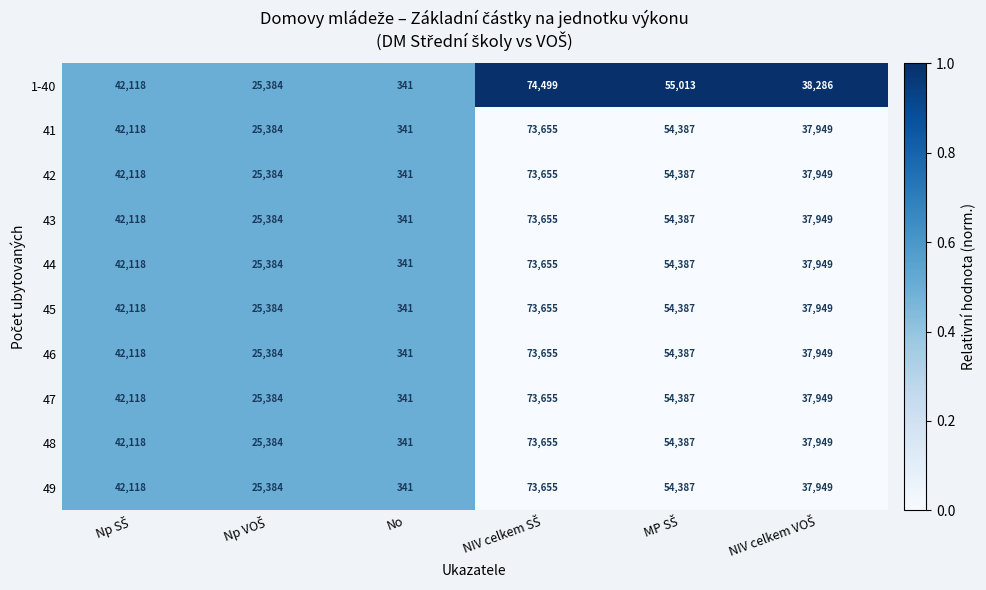

What is the total value across all series at No?

3410